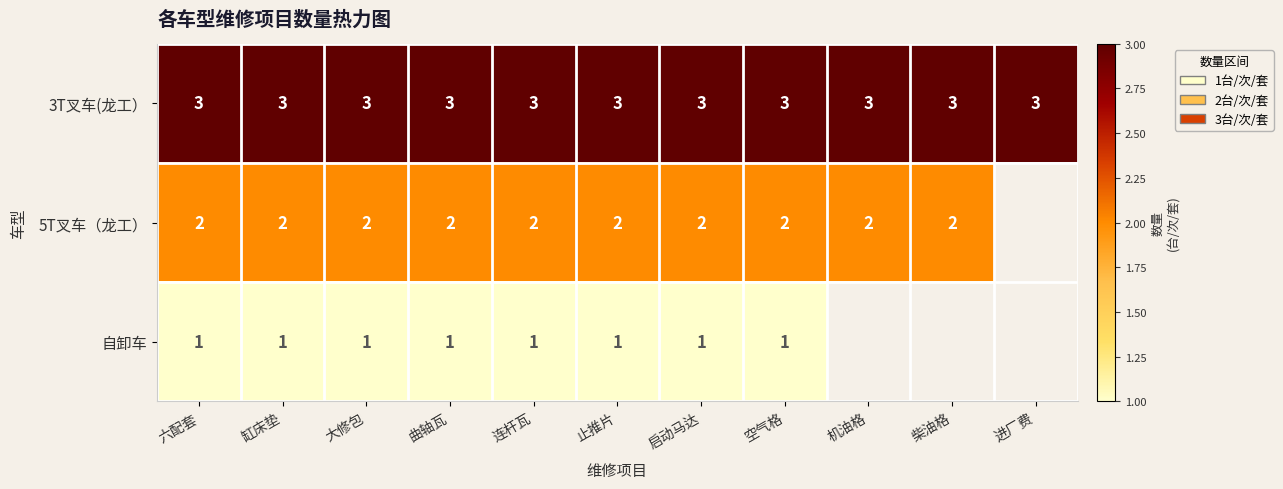

The 5T叉车（龙工） series shows 3 at 六配套. True or false?

False